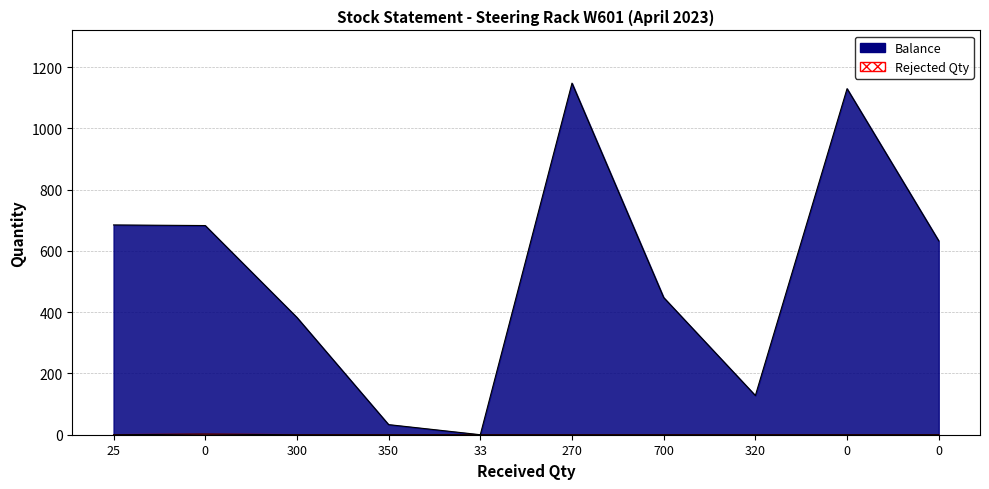

True or false: Balance has a value of 1130 at 0.

True